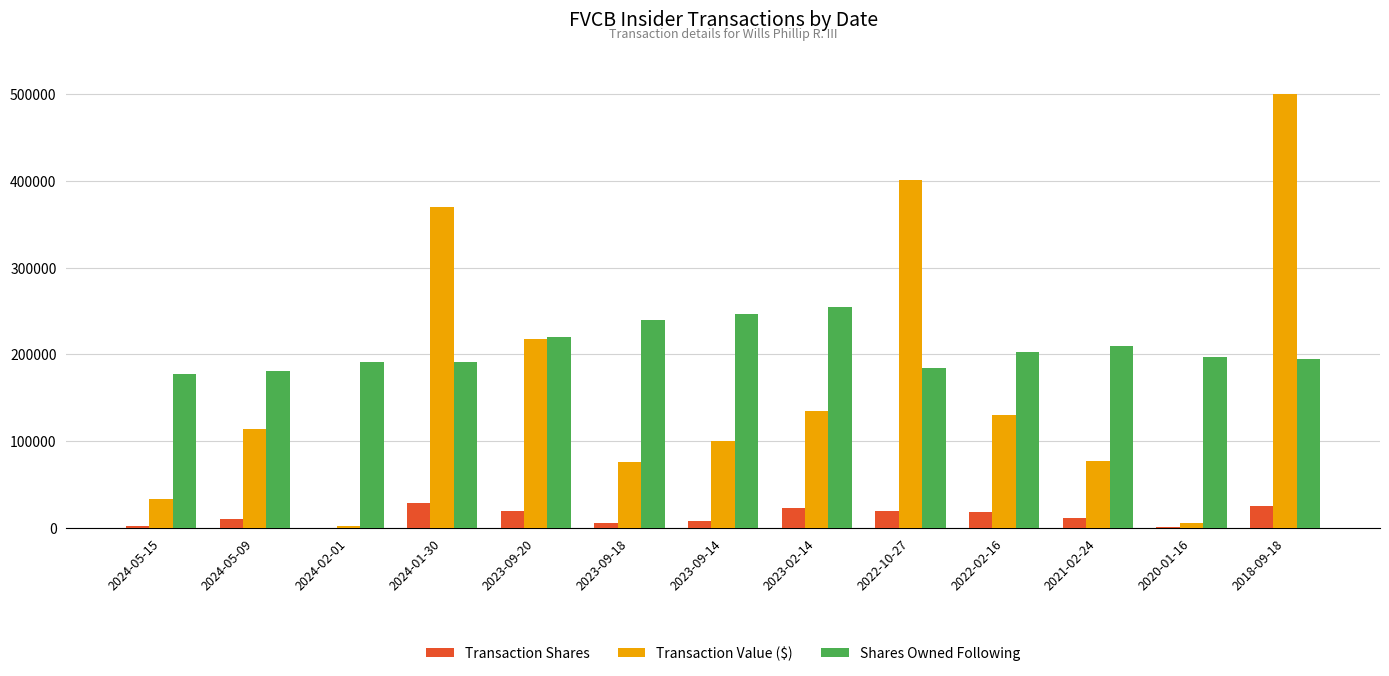

What is the difference between the Transaction Value ($) values at 2023-02-14 and 2024-05-15?

100661